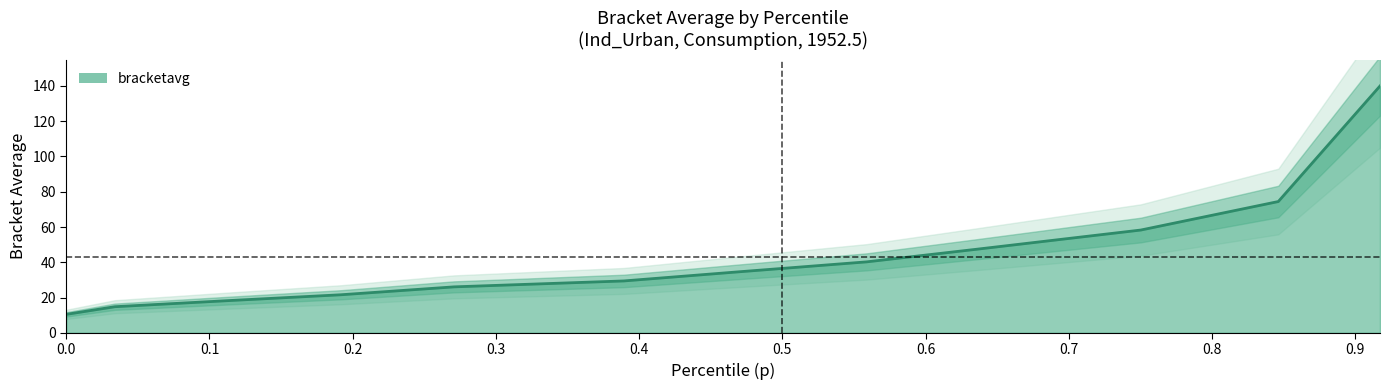

Rank the categories by value from lowest to highest.

0.0, 0.033900000154972076, 0.11540000140666962, 0.19179999828338623, 0.27079999446868896, 0.3893999755382538, 0.4697999954223633, 0.558899998664856, 0.6345000267028809, 0.7502999901771545, 0.846299946308136, 0.9173000454902649